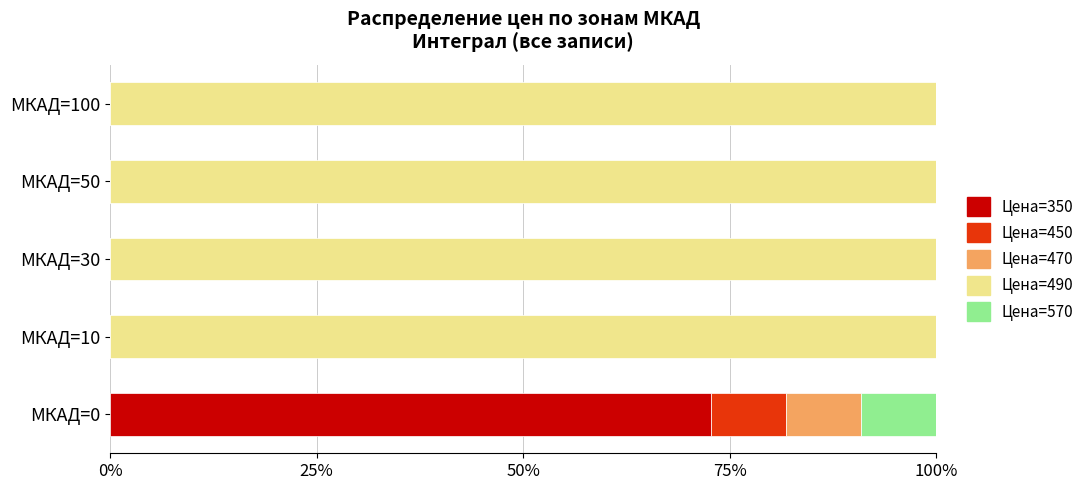

At which label does Цена=350 reach its peak?

МКАД=0